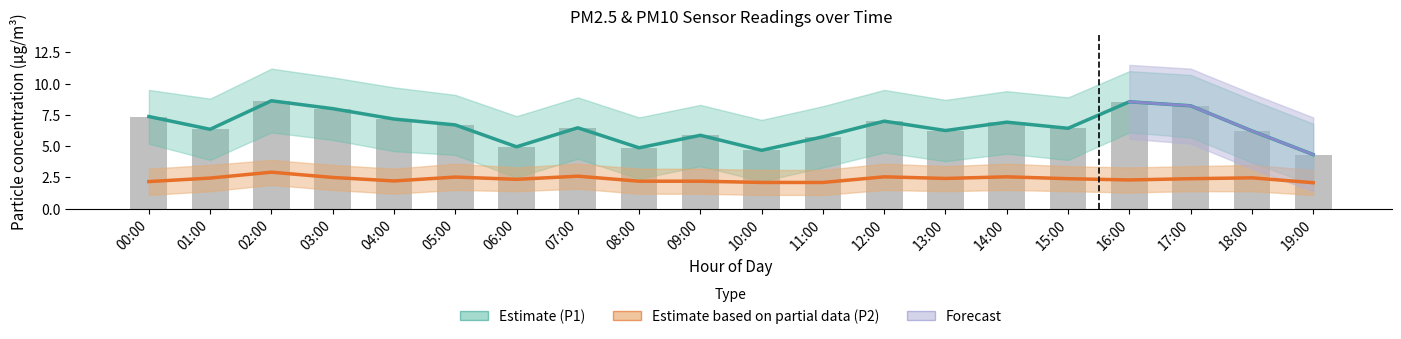

Reading left to right, transcribe all the data shown in this chart.

P1: 00:00=7.4	01:00=6.3	02:00=8.6	03:00=8.0	04:00=7.2	05:00=6.7	06:00=5.0	07:00=6.5	08:00=4.9	09:00=5.9	10:00=4.7	11:00=5.8	12:00=7.0	13:00=6.2	14:00=6.9	15:00=6.4	16:00=8.6	17:00=8.2	18:00=6.2	19:00=4.3
P1_upper: 00:00=7.4	01:00=6.3	02:00=8.6	03:00=8.0	04:00=7.2	05:00=6.7	06:00=5.0	07:00=6.5	08:00=4.9	09:00=5.9	10:00=4.7	11:00=5.8	12:00=7.0	13:00=6.2	14:00=6.9	15:00=6.4	16:00=8.6	17:00=8.2	18:00=6.2	19:00=4.3
P2: 00:00=2.2	01:00=2.5	02:00=2.9	03:00=2.5	04:00=2.2	05:00=2.5	06:00=2.4	07:00=2.6	08:00=2.2	09:00=2.2	10:00=2.1	11:00=2.1	12:00=2.5	13:00=2.4	14:00=2.5	15:00=2.4	16:00=2.3	17:00=2.4	18:00=2.5	19:00=2.1